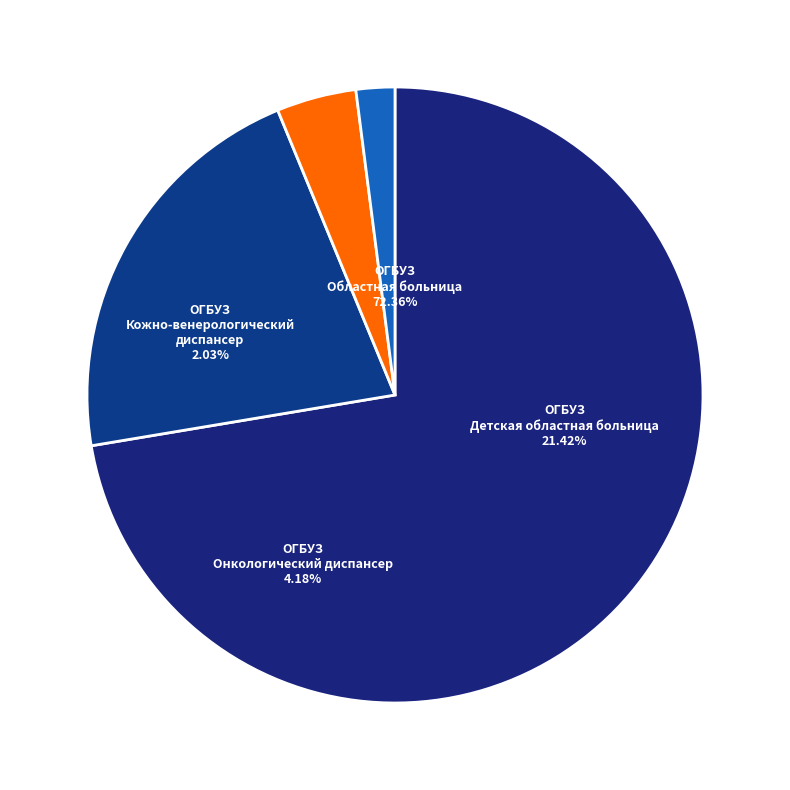

Rank the categories by value from highest to lowest.

ОГБУЗ Областная больница, ОГБУЗ Детская областная больница, ОГБУЗ Онкологический диспансер, ОГБУЗ Кожно-венерологический диспансер